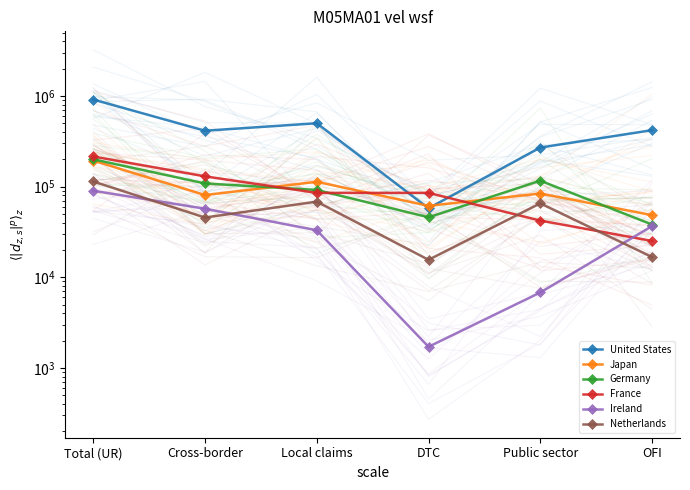

True or false: Germany and Netherlands intersect in this chart.

False